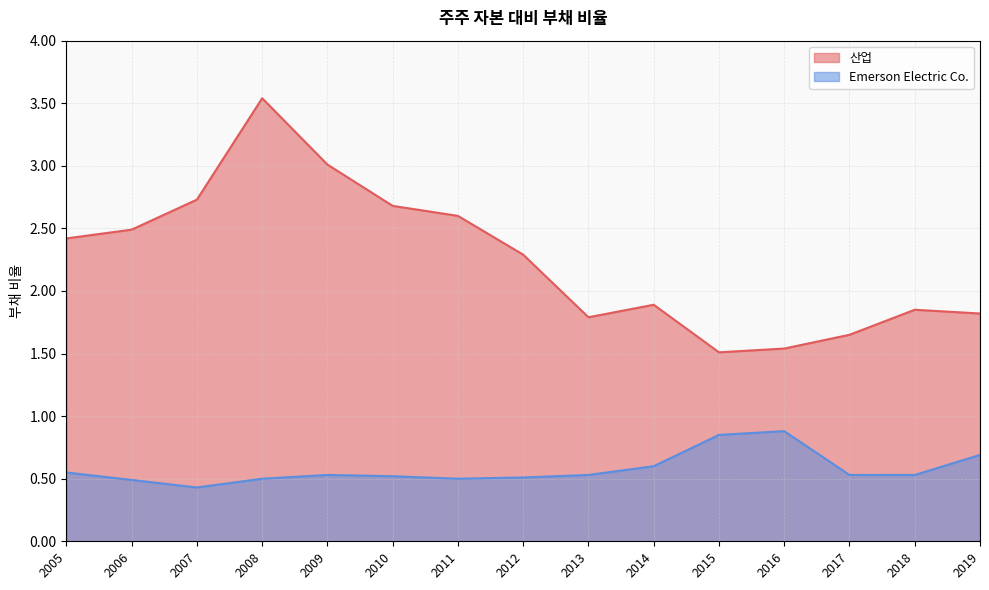

True or false: 산업 and Emerson Electric Co. cross at least once.

False